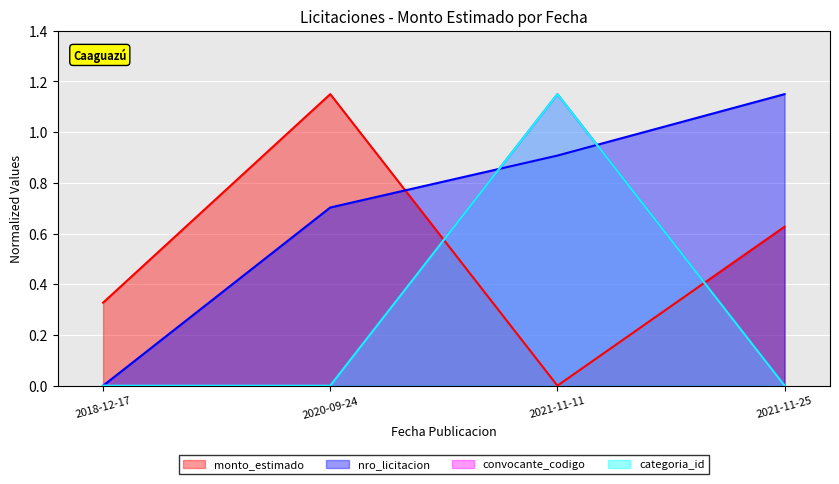

What is the change in value from 2020-09-24 to 2021-11-25?

-0.5